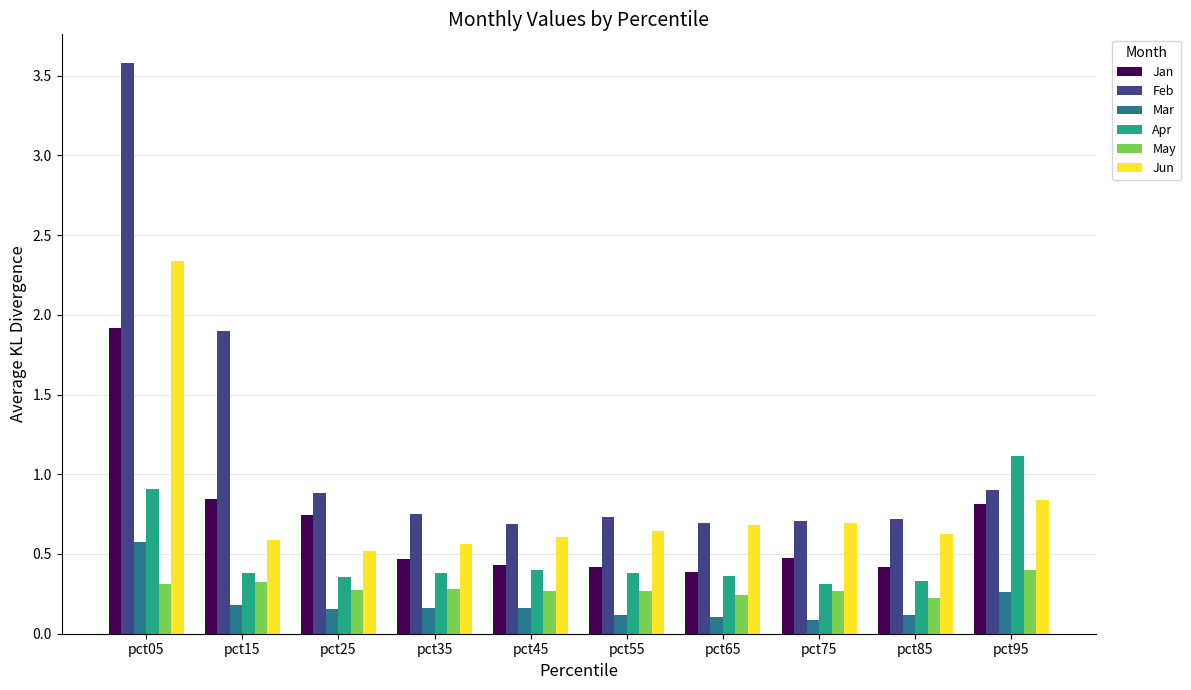

What is the sum of all May values?

2.9